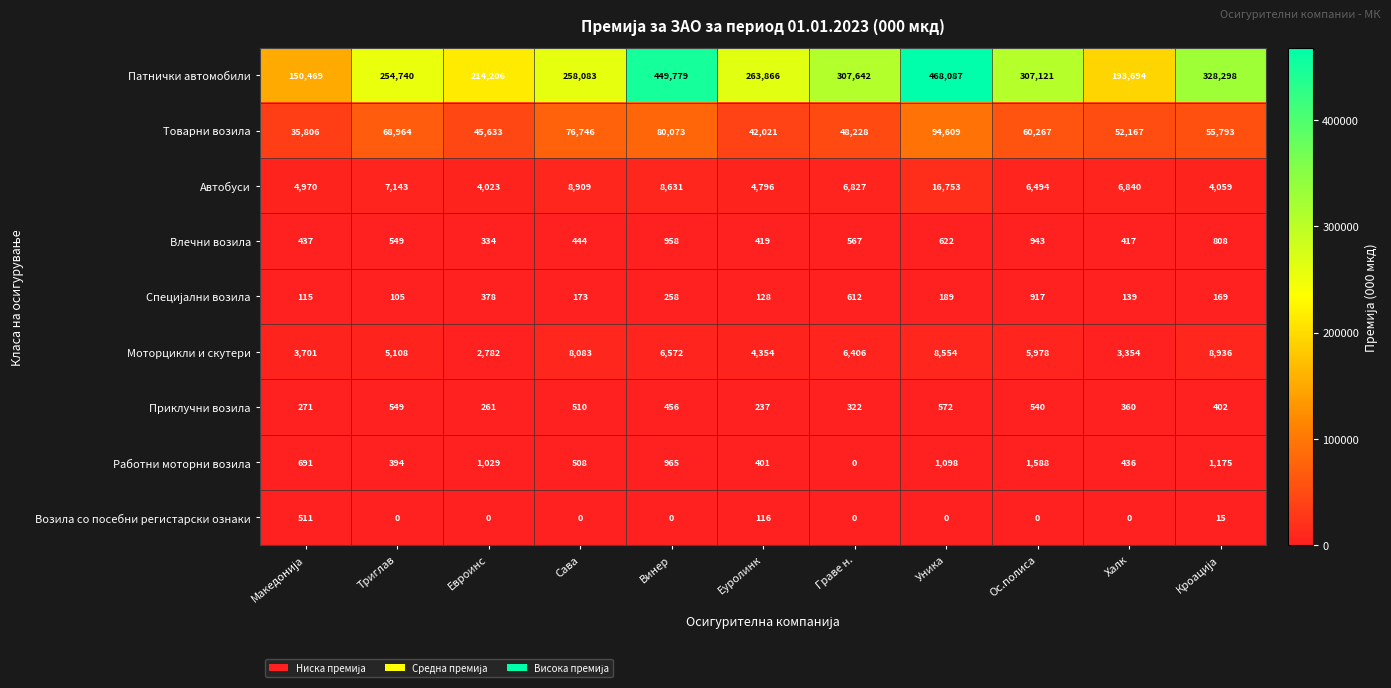

The value of Влечни возила at Ос.полиса is 943. True or false?

True